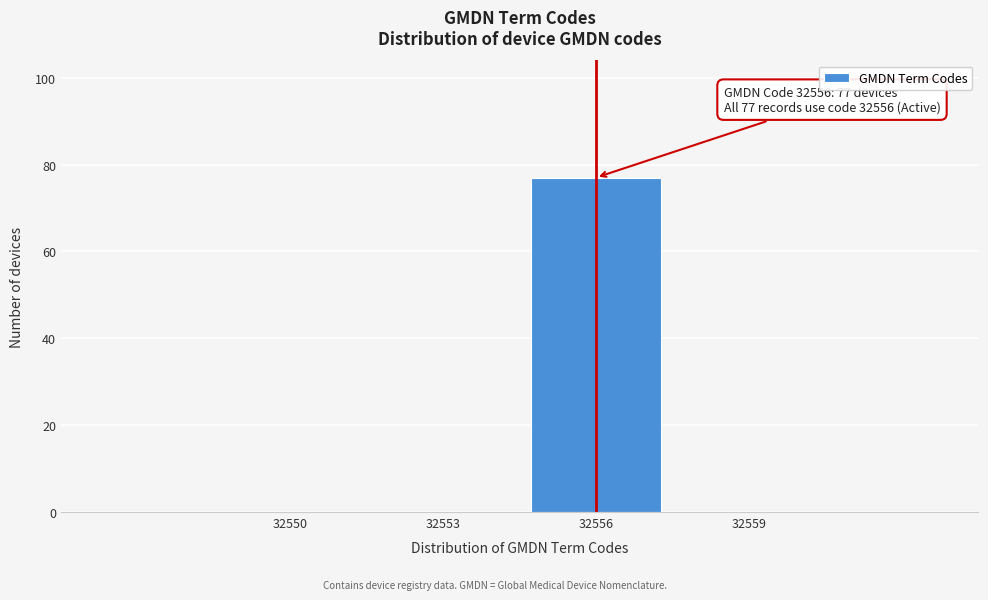

Reading right to left, list all the values displayed in this chart.

32559=0	32556=77	32553=0	32550=0